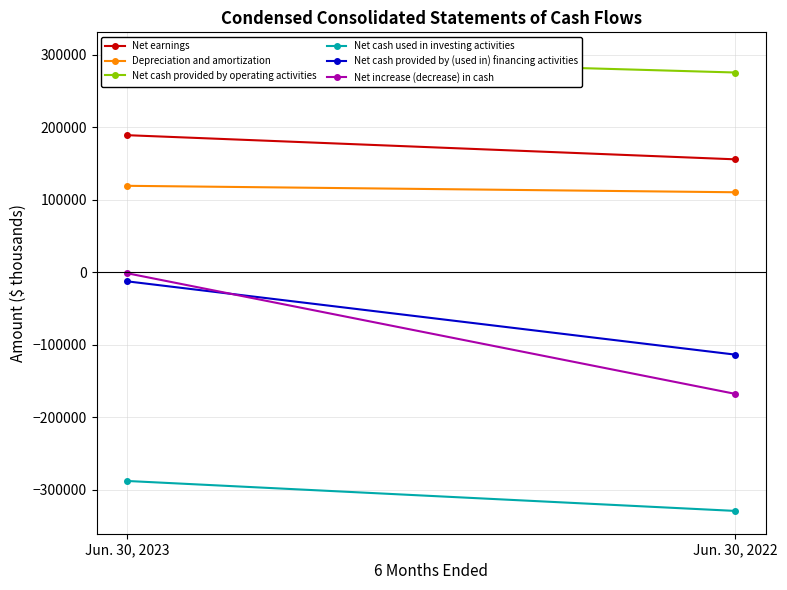

What is the total value across all series at Jun. 30, 2022?

-70404